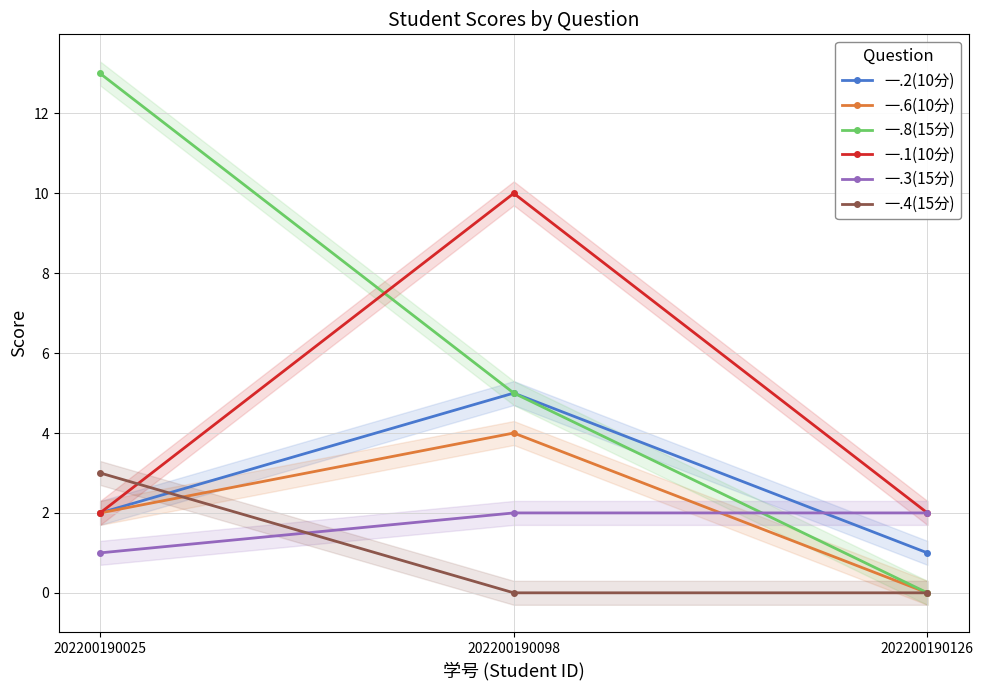

What is the difference between the 一.3(15分) values at 202200190126 and 202200190025?

1